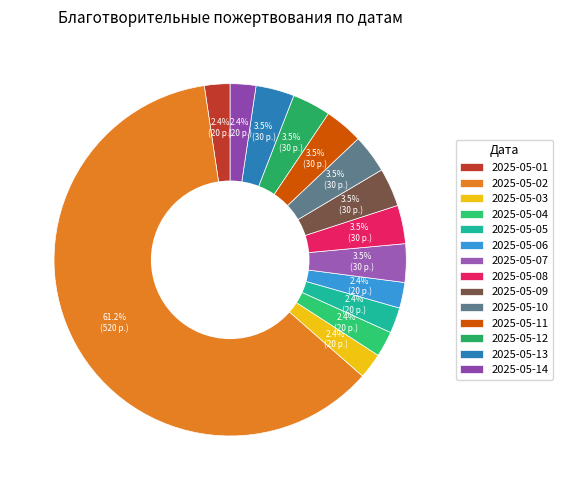

How many slices are in this pie chart?

14